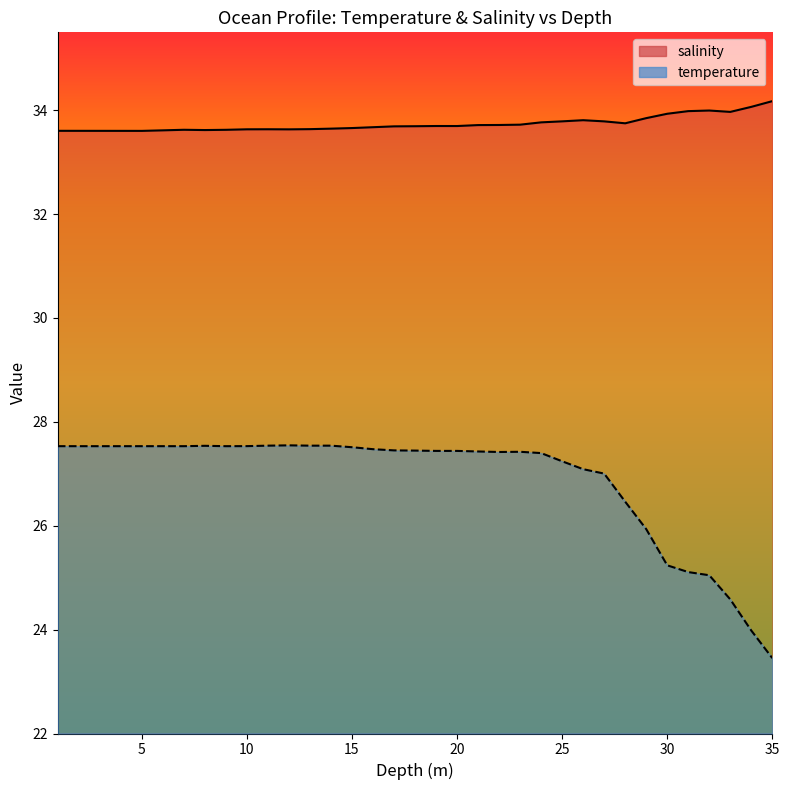

Does the chart have visible grid lines?

No